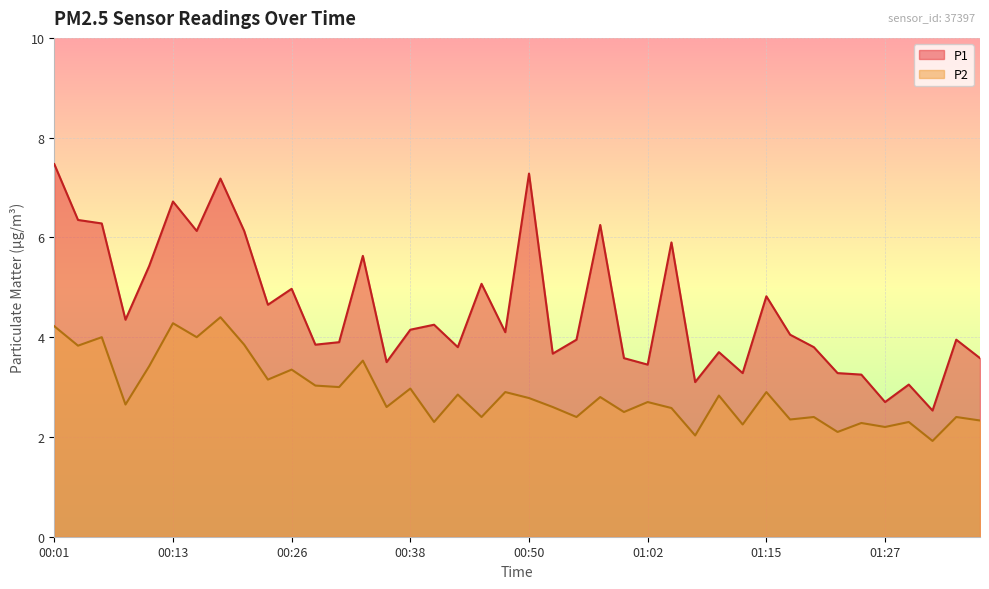

How many data points in P1 are less than 4?

19